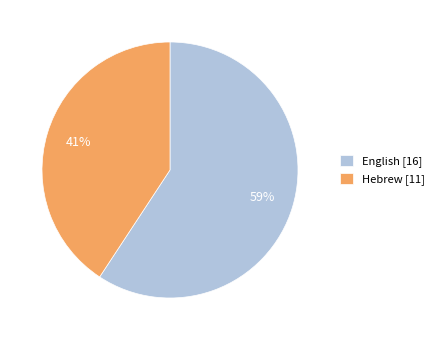

Is there any slice that represents more than half of the pie?

Yes